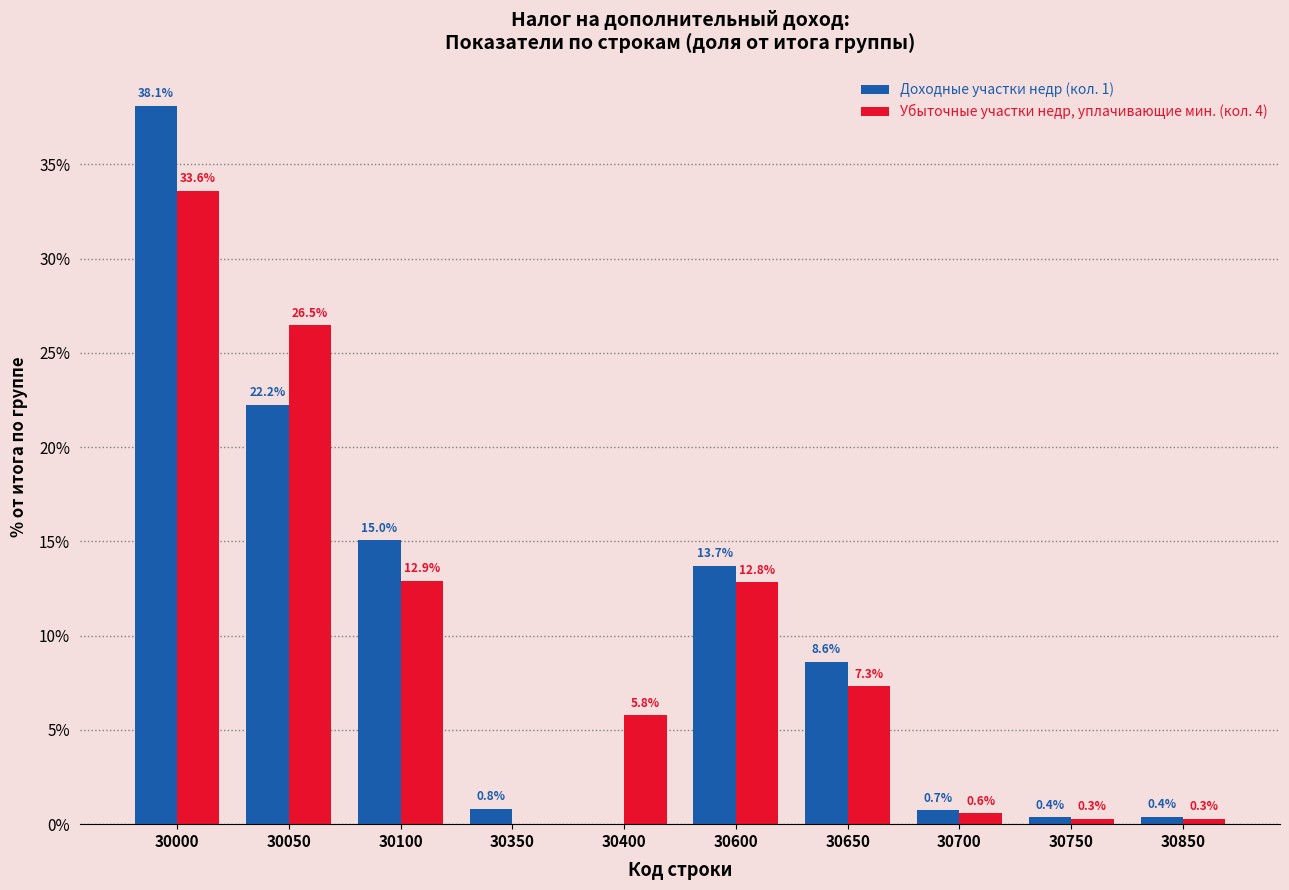

Reading left to right, extract all data points from this chart.

Доходные участки недр (кол. 1): 30000=38.1	30050=22.2	30100=15.0	30350=0.8	30400=0.0	30600=13.7	30650=8.6	30700=0.7	30750=0.4	30850=0.4
Убыточные участки недр, уплачивающие мин. (кол. 4): 30000=33.6	30050=26.5	30100=12.9	30350=0.0	30400=5.8	30600=12.8	30650=7.3	30700=0.6	30750=0.3	30850=0.3